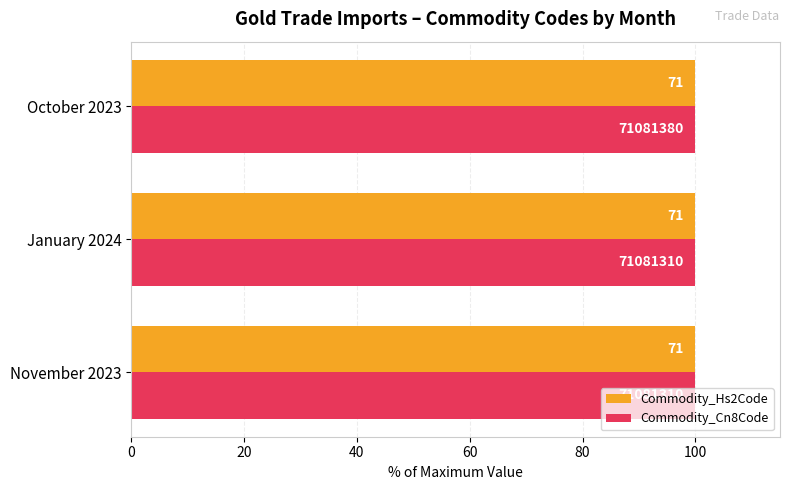

Is the value of Commodity_Hs2Code at 40 greater than the value of Commodity_Cn8Code at 20?

No